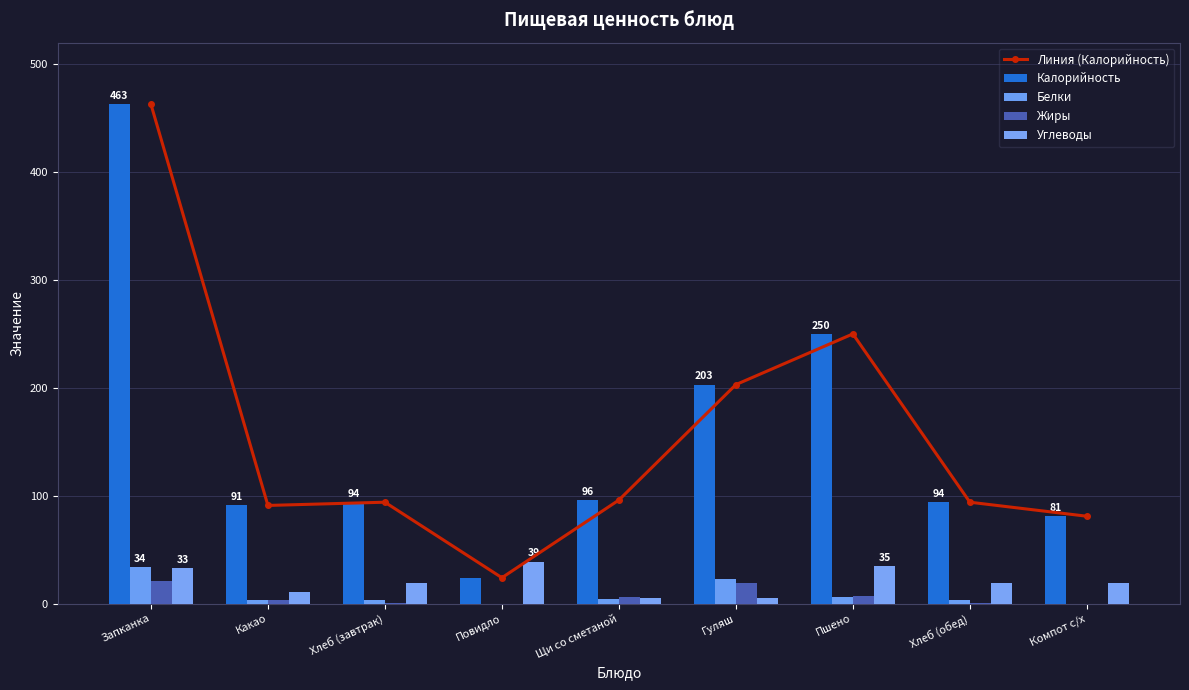

What is the sum of the Жиры values at Гуляш and Компот с/х?

19.0